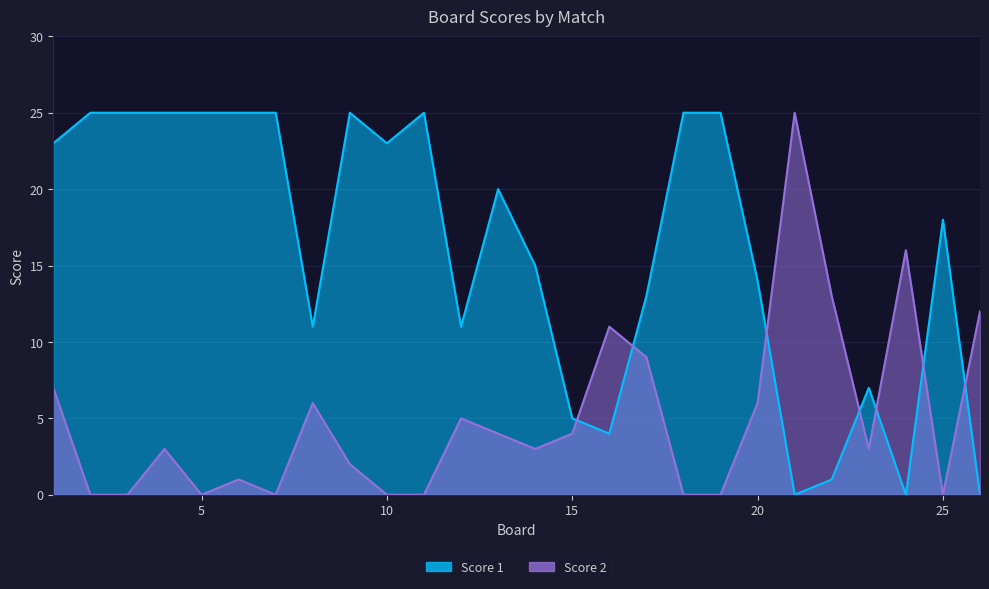

Rank the categories by Score 2 value from lowest to highest.

2, 3, 5, 7, 10, 11, 18, 19, 25, 6, 9, 4, 14, 23, 13, 15, 12, 8, 20, 1, 17, 16, 26, 22, 24, 21